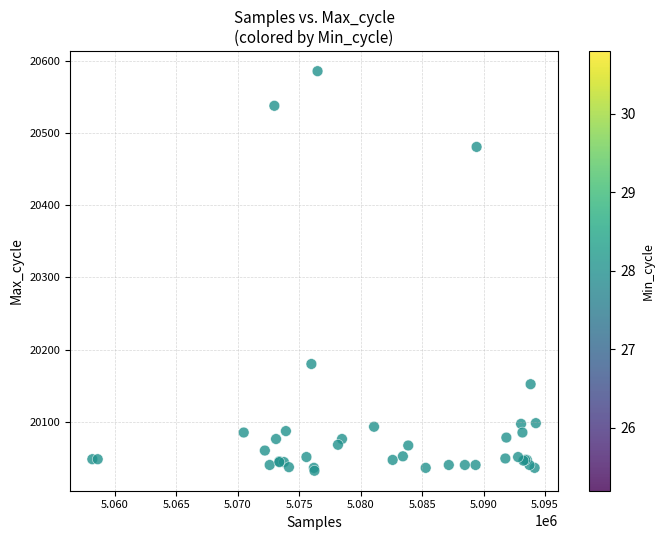

What Y value in the scatter plot is closest to 20309?

20180